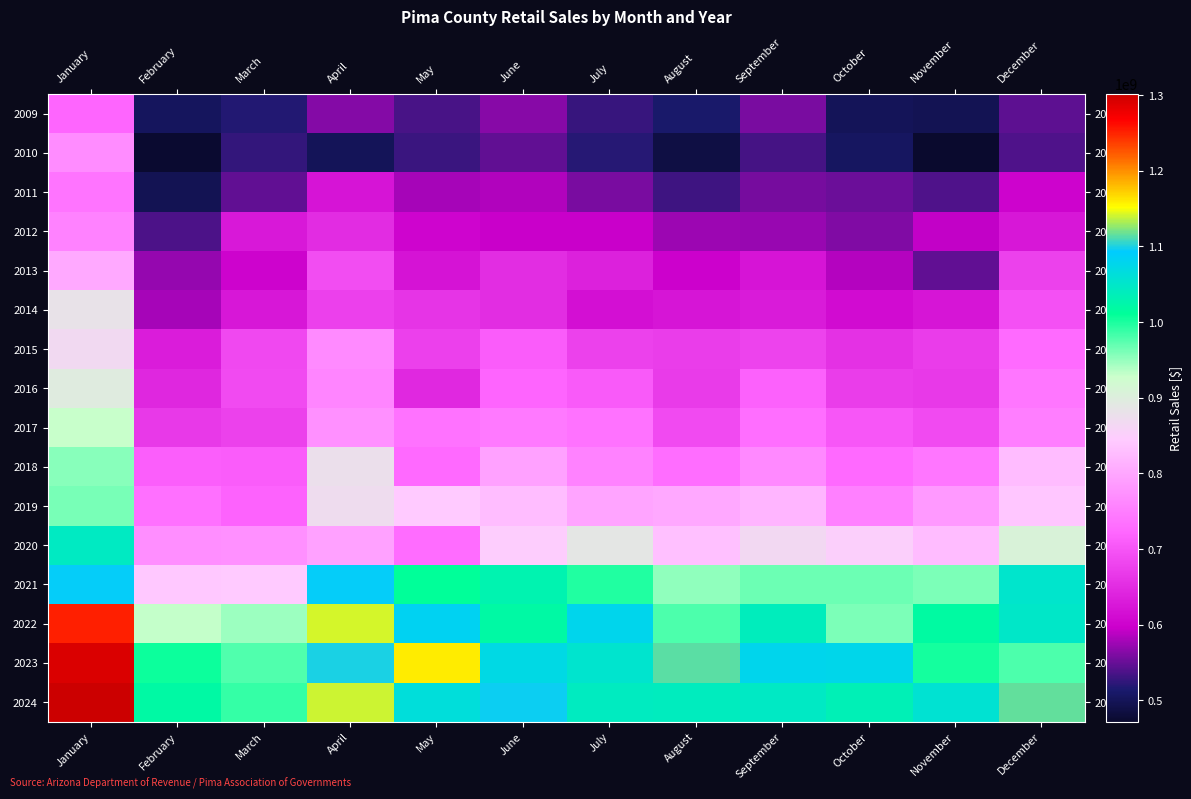

Reading right to left, list all the values displayed in this chart.

2009: December=545913185	November=497422008	October=500686981	September=558318091	August=512156028	July=528313904	June=565334678	May=534917105	April=562438546	March=517952662	February=503496673	January=720134196
2010: December=539441558	November=471660715	October=505331361	September=534455050	August=487624565	July=519659617	June=547168336	May=529365210	April=499985758	March=526643418	February=474849945	January=766706020
2011: December=600929430	November=539531781	October=552337944	September=557290907	August=530657723	July=557618437	June=583592004	May=578995086	April=620980870	March=547434105	February=497349544	January=738145467
2012: December=624477068	November=591694972	October=561842555	September=573482307	August=575124203	July=595222766	June=596393167	May=602032129	April=650535013	March=626410892	February=537069230	January=756426375
2013: December=676678441	November=547547345	October=586581381	September=621172240	August=598971463	July=637968811	June=651626978	May=620082507	April=691856562	March=601253003	February=571559492	January=803085421
2014: December=694146975	November=623085788	October=610565803	September=629401737	August=622388370	July=614516161	June=651812286	May=659734697	April=674616100	March=625313669	February=579776240	January=881416364
2015: December=726434862	November=670404682	October=656946207	September=678016323	August=672444939	July=677372543	June=709515984	May=674313785	April=766436973	March=683964705	February=631157391	January=866961728
2016: December=741583579	November=666341274	October=672223168	September=715448158	August=668927706	July=707610168	June=719311085	May=646320165	April=759135009	March=687891095	February=644437577	January=896617770
2017: December=751619728	November=687865086	October=702278895	September=730982962	August=688665105	July=736909889	June=744223556	May=737174793	April=772271268	March=676871614	February=666302859	January=929342813
2018: December=826036142	November=741651796	October=725777610	September=763862572	August=729292775	July=755495118	June=793122697	May=725672740	April=875093505	March=709542499	February=711912624	January=955961433
2019: December=838498595	November=783834349	October=752612698	September=818194216	August=800563484	July=796300893	June=826675171	May=843648911	April=871018037	March=717317513	February=732765112	January=962251162
2020: December=908872797	November=826029427	October=850196894	September=864842407	August=831251341	July=889195670	June=846007273	May=728608199	April=793419527	March=772354900	February=770487587	January=1045146848
2021: December=1051818332	November=960031665	October=966249426	September=966450480	August=951555420	July=996840035	June=1029520604	May=1009629193	April=1094469871	March=843183962	February=839572717	January=1094969551
2022: December=1049816159	November=1017701756	October=960277505	September=1039763278	August=980340875	July=1077768437	June=1020875198	May=1082900289	April=1140977865	March=946439255	February=930917850	January=1251748438
2023: December=978828104	November=1002958498	October=1076628918	September=1078779796	August=1114415289	July=1053333092	June=1071683830	May=1158984465	April=1099182325	March=978264893	February=1005691270	January=1291408100
2024: December=1115660527	November=1057674102	October=1034698128	September=1045726649	August=1041545560	July=1042080477	June=1096078672	May=1064319690	April=1140002123	March=989640365	February=1020892050	January=1301204287